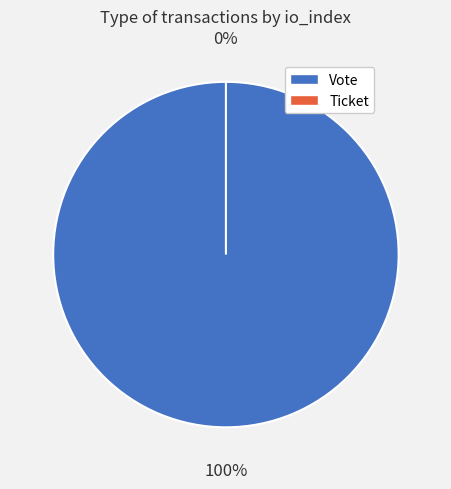

Combined, do Vote and Ticket account for over 50%?

Yes